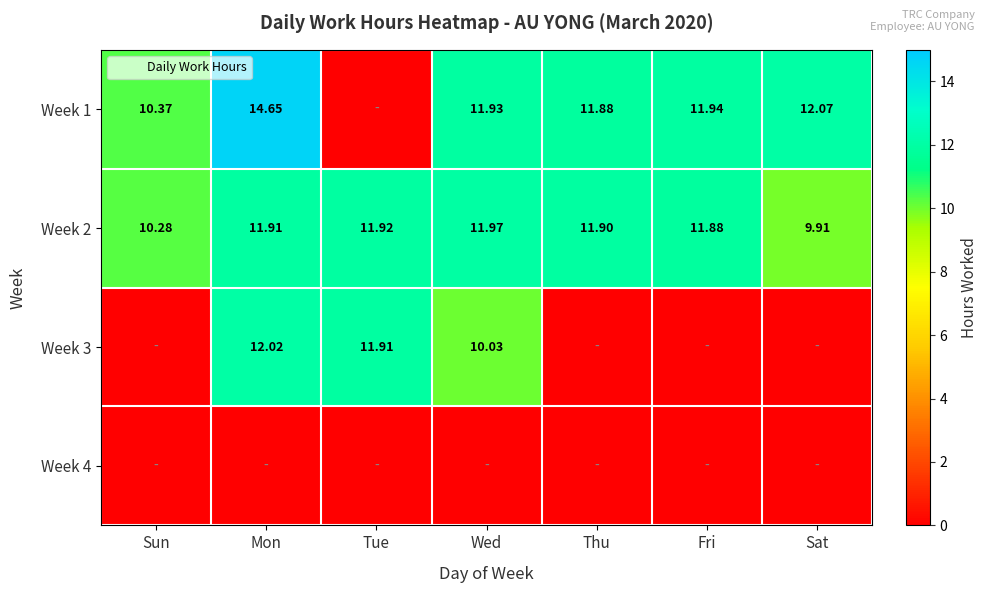

What is the greatest value displayed?

14.7